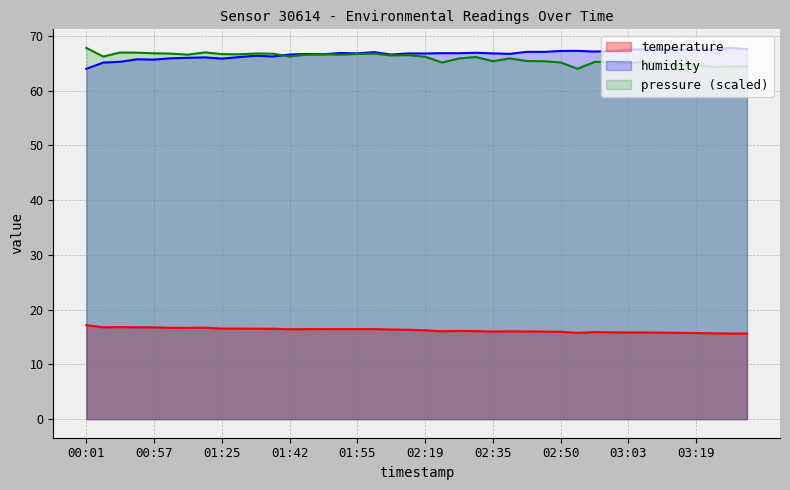

Rank the categories by humidity value from lowest to highest.

00:01, 00:35, 00:42, 00:57, 00:53, 01:25, 01:00, 01:03, 01:06, 01:29, 01:39, 01:32, 02:09, 01:42, 01:49, 01:46, 02:38, 02:19, 02:12, 01:55, 02:35, 02:29, 02:26, 01:52, 02:32, 01:59, 02:46, 02:42, 02:56, 02:59, 02:50, 02:53, 03:19, 03:23, 03:03, 03:16, 03:06, 03:13, 03:28, 03:26